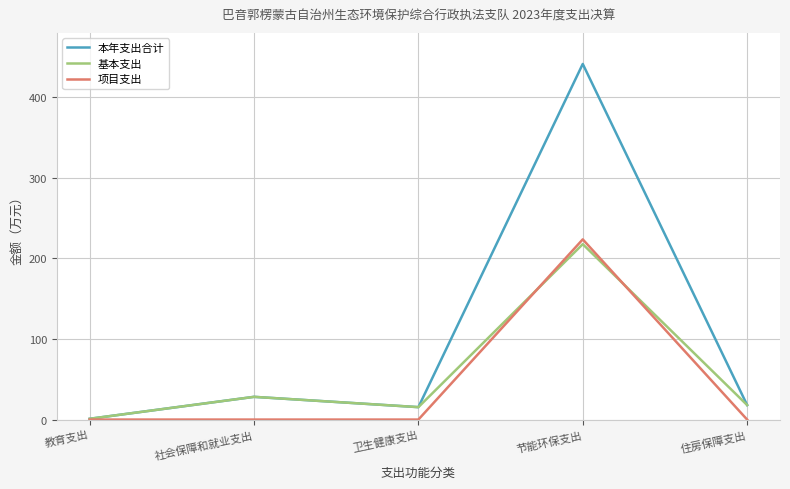

True or false: 基本支出 has a value of 18.0 at 住房保障支出.

True